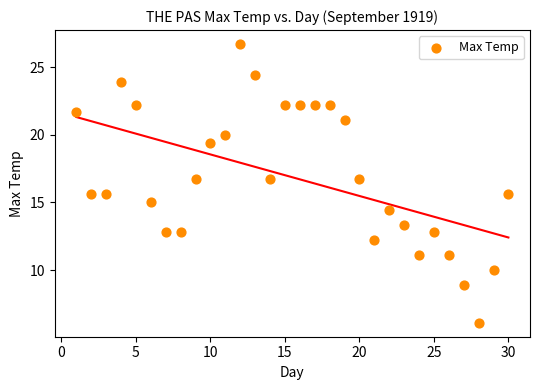

What is the range of X values (max minus min)?

29.0